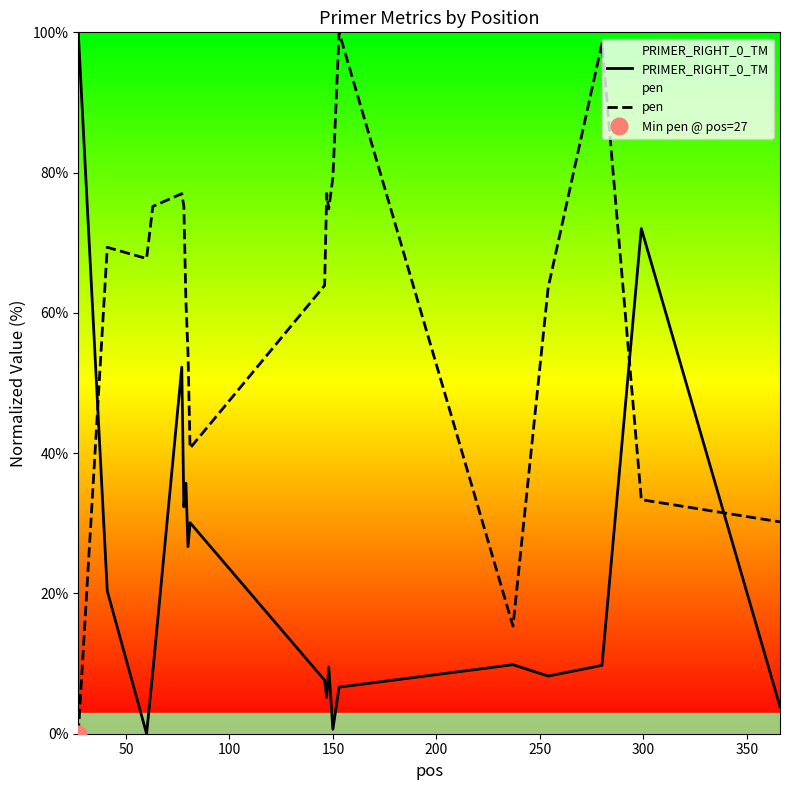

True or false: PRIMER_RIGHT_0_TM and pen intersect in this chart.

True